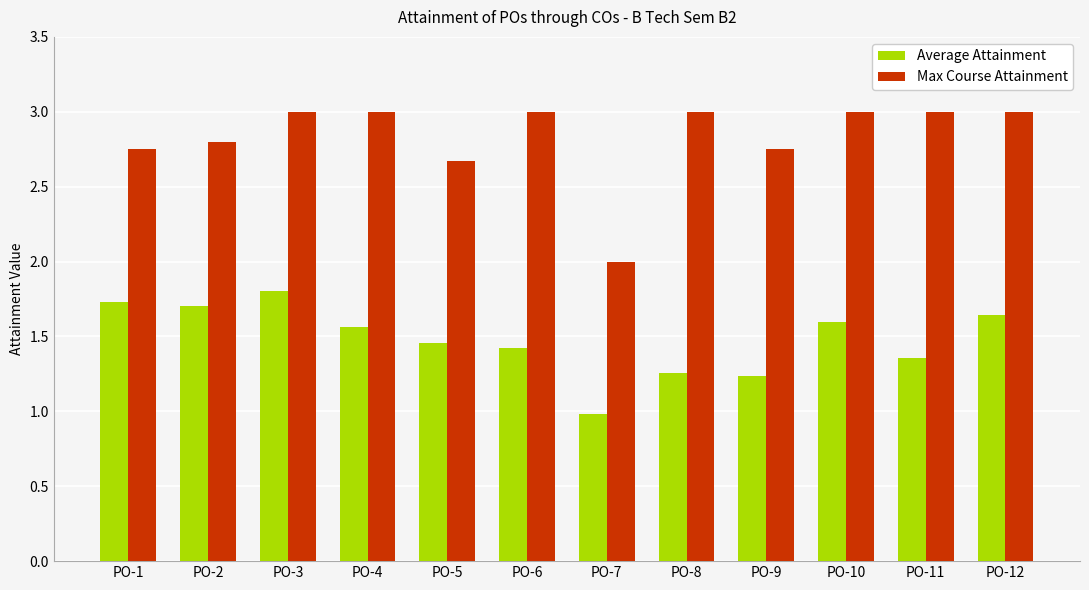

At PO-3, list the series in order from smallest to largest.

Average Attainment, Max Course Attainment